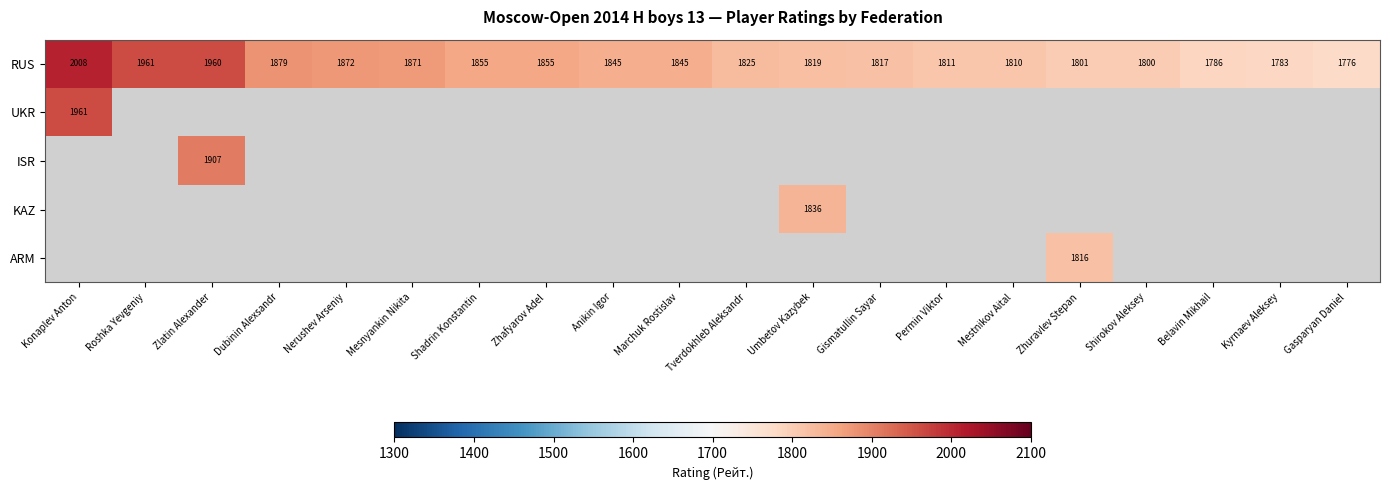

True or false: RUS has a value of 1817 at Gismatullin Sayar.

True